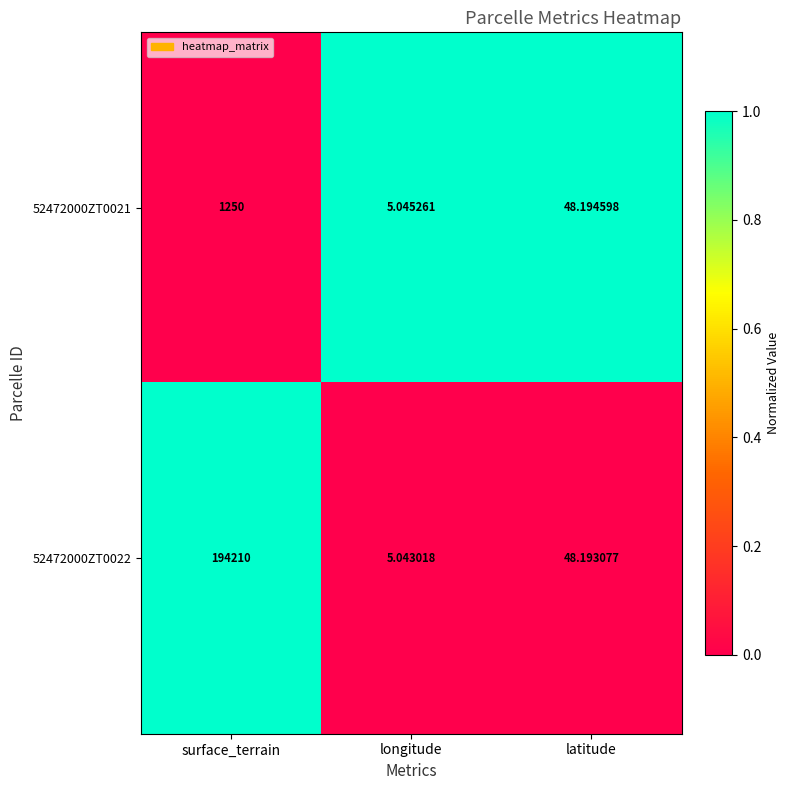

Is the value of 52472000ZT0022 at latitude greater than the value of 52472000ZT0021 at surface_terrain?

No